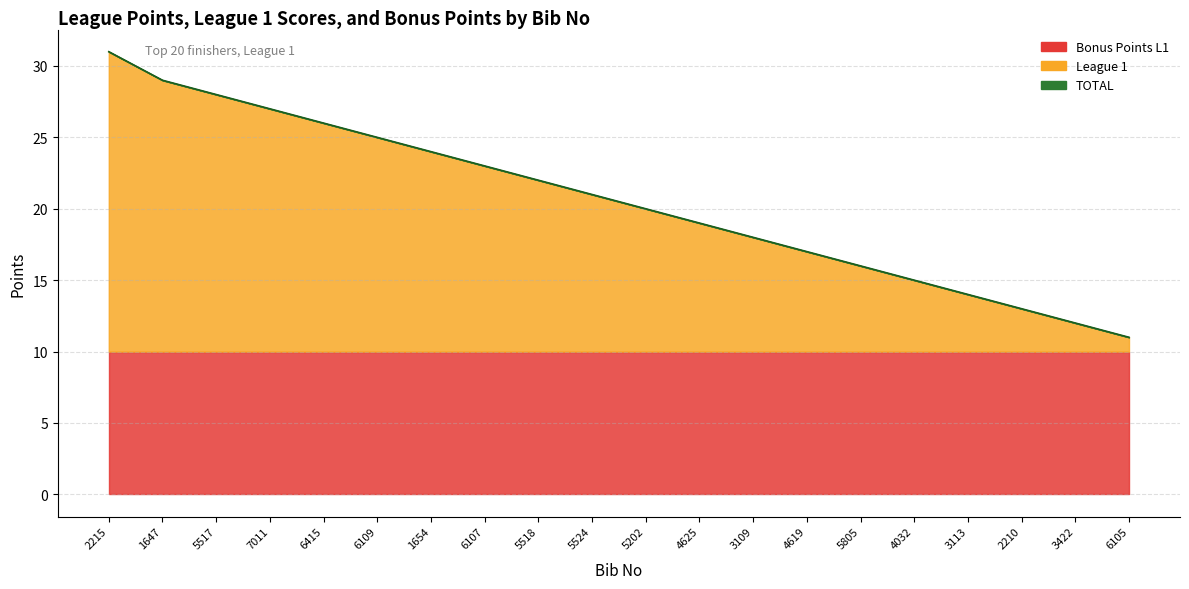

Is it true that the value at 4619 is 7?

False